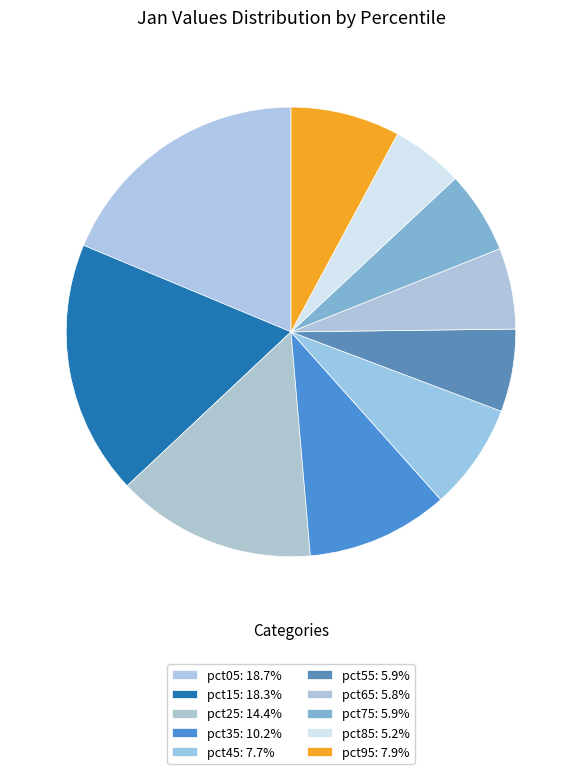

Rank the categories by value from lowest to highest.

pct85, pct65, pct75, pct55, pct45, pct95, pct35, pct25, pct15, pct05